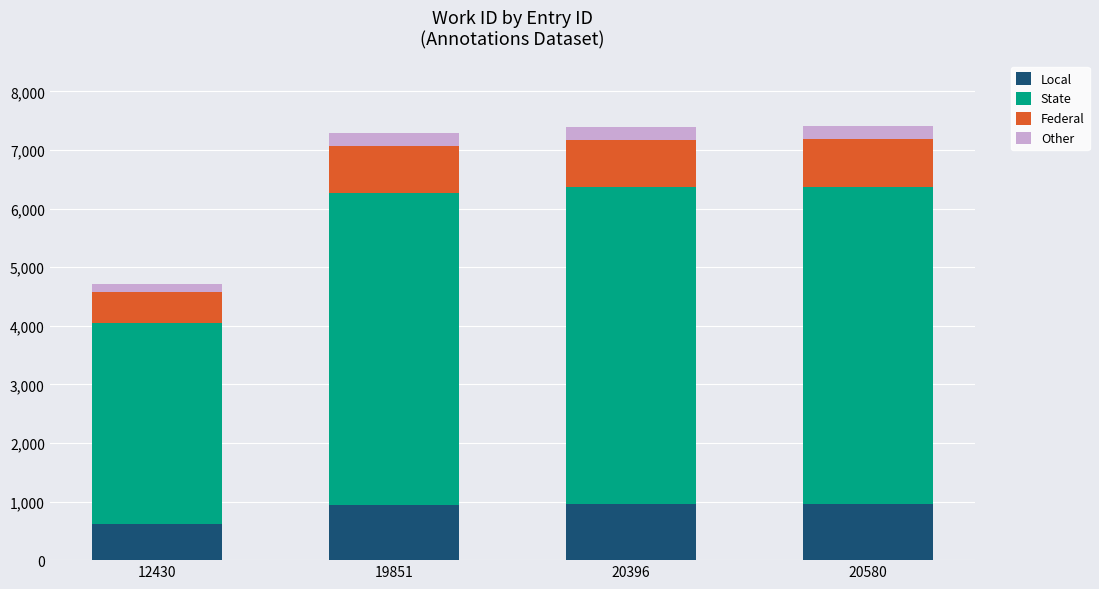

What is the total value across all series at 20396?

7399.0